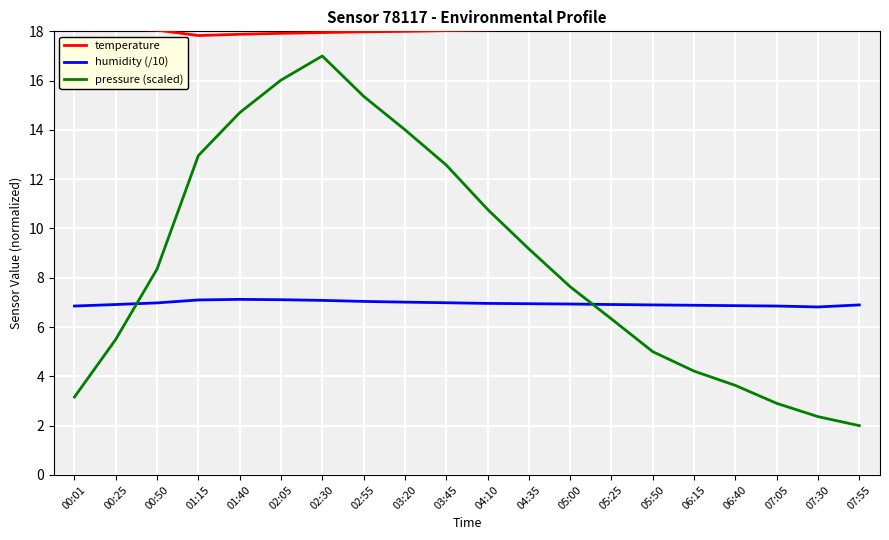

List the series in order of their overall mean, highest first.

temperature, pressure (scaled), humidity (/10)